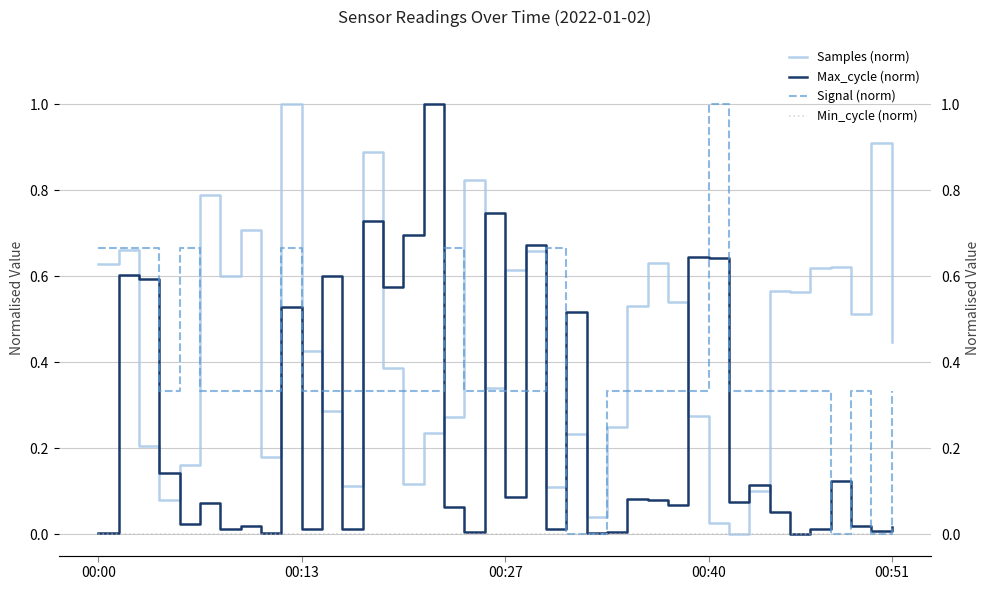

Which category has the lowest value across all series?

31